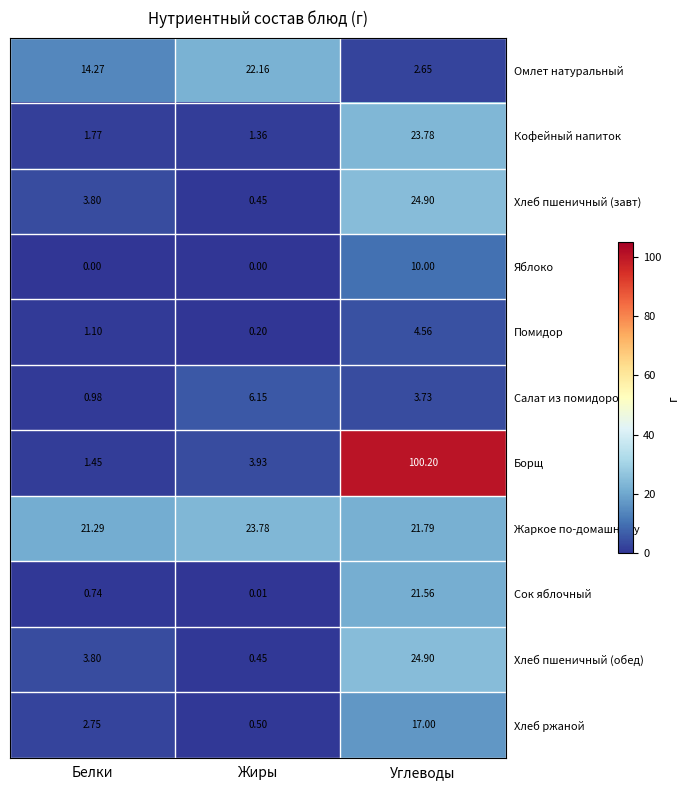

Where is Помидор nearest to the value 2?

Белки